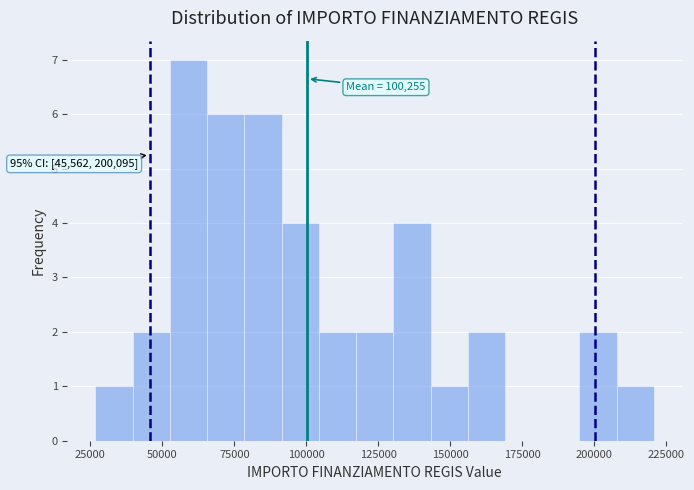

Around what value on the x-axis is the tallest bar? Give the approximate position of its centre, as read against the axis.

60000